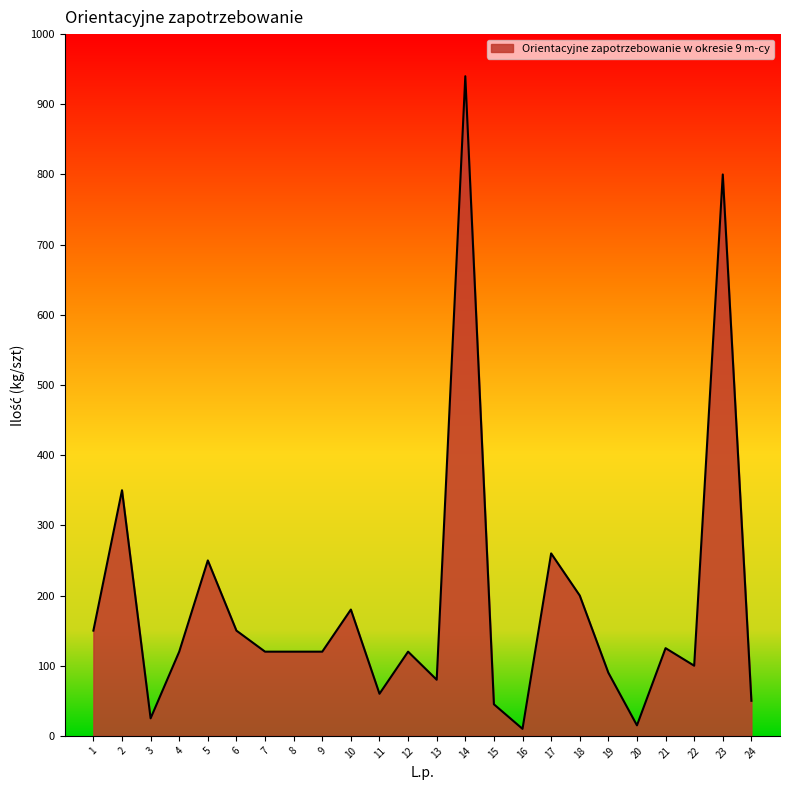

The value at 21 is 38. True or false?

False